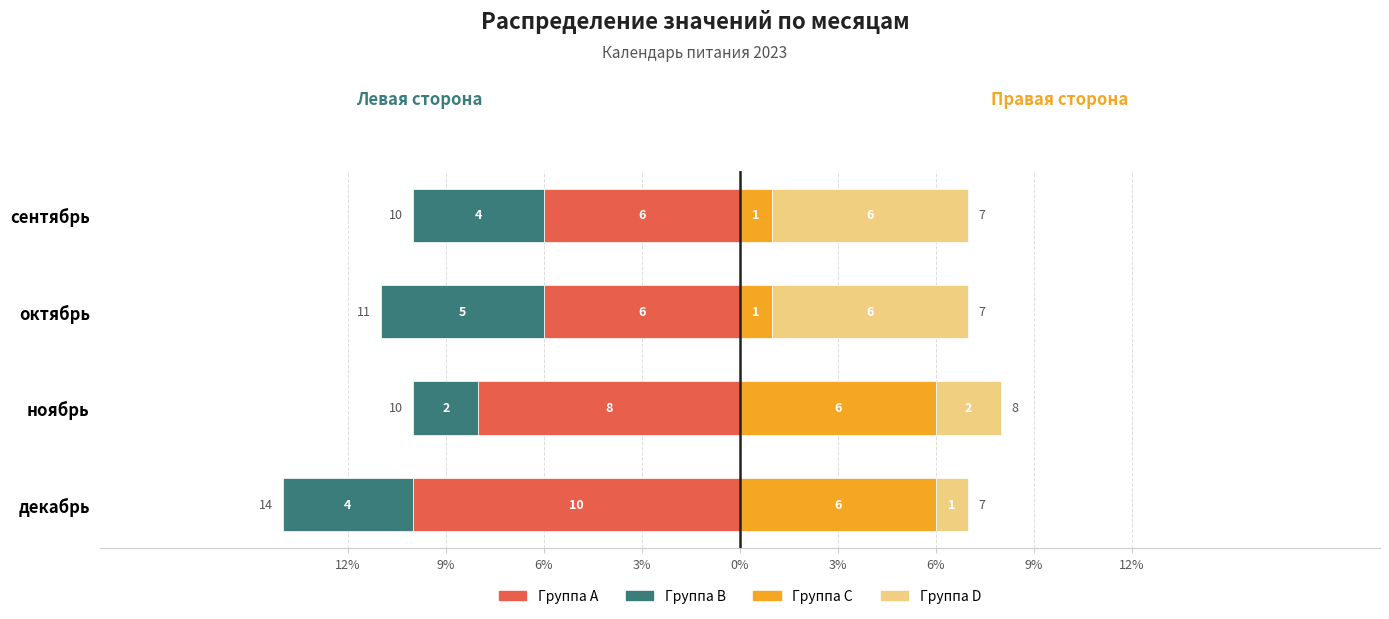

How many values in the Группа D series are below 6?

2